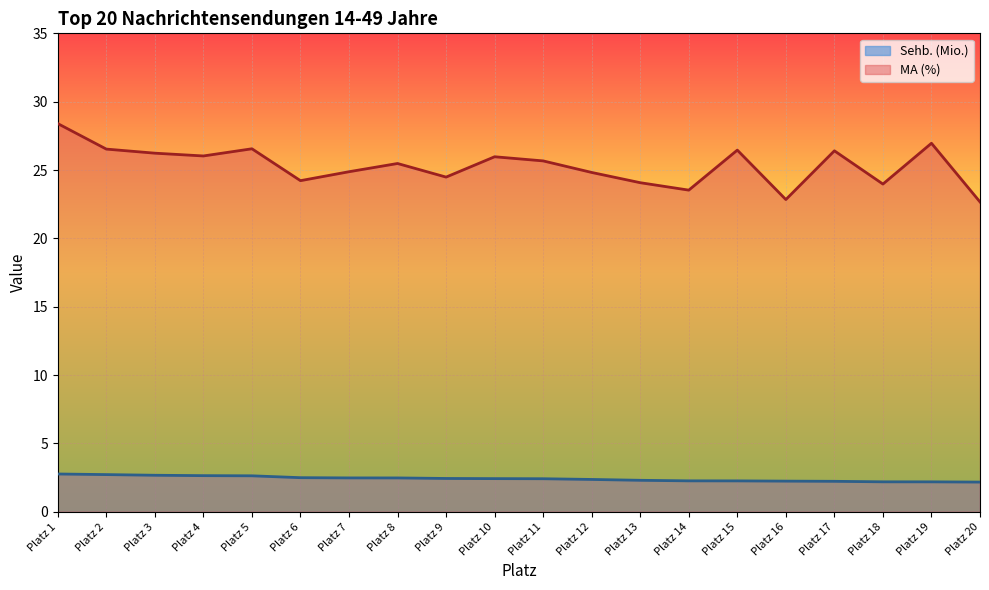

True or false: MA (%) and Sehb. (Mio.) intersect in this chart.

False